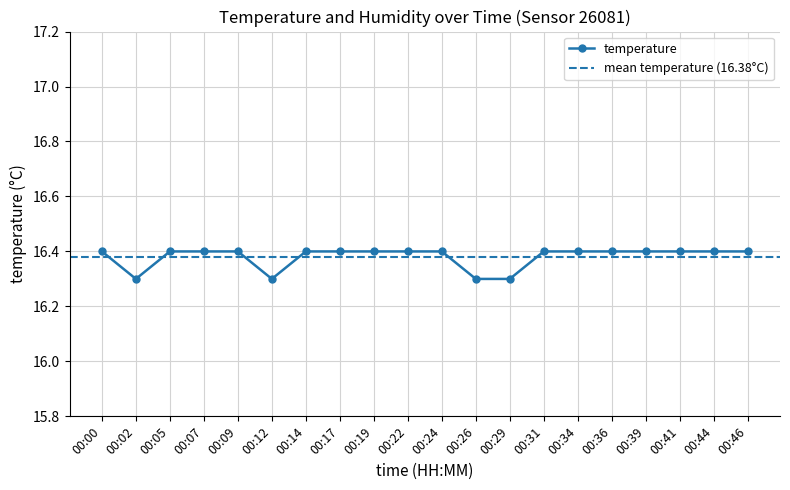

Rank the categories by value from highest to lowest.

00:00, 00:05, 00:07, 00:09, 00:14, 00:17, 00:19, 00:22, 00:24, 00:31, 00:34, 00:36, 00:39, 00:41, 00:44, 00:46, 00:02, 00:12, 00:26, 00:29